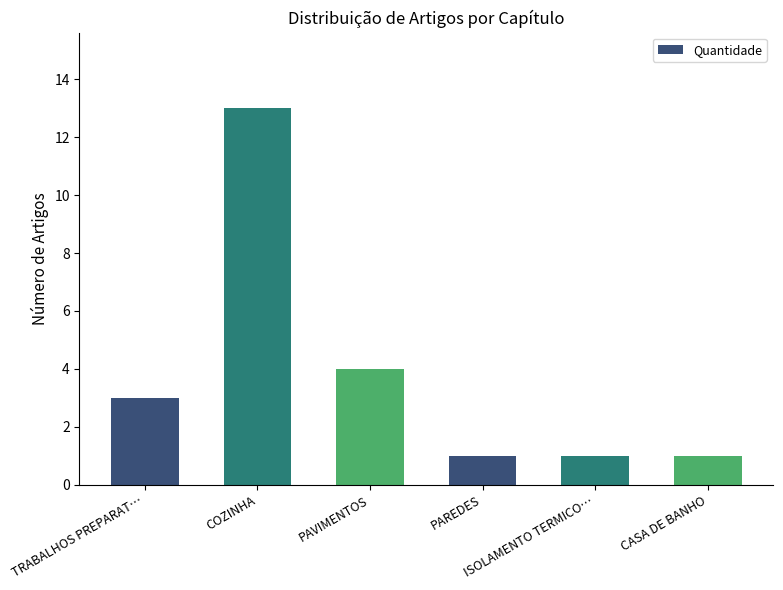

How many bars are there in total?

6